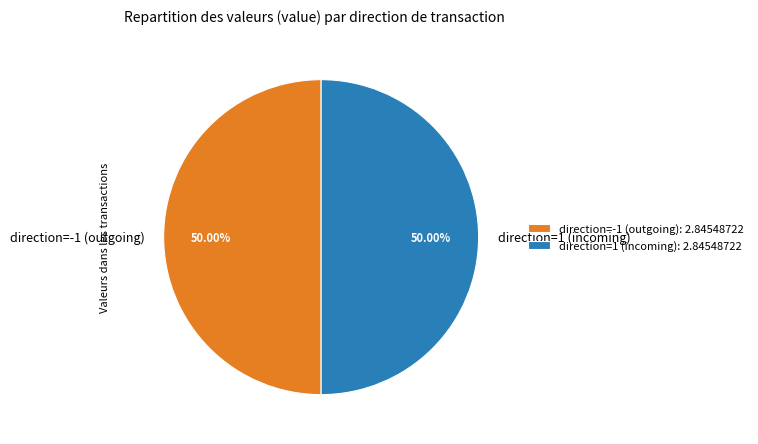

Do direction=1 (incoming): 2.84548722 and direction=-1 (outgoing): 2.84548722 together represent more than half of the pie?

Yes